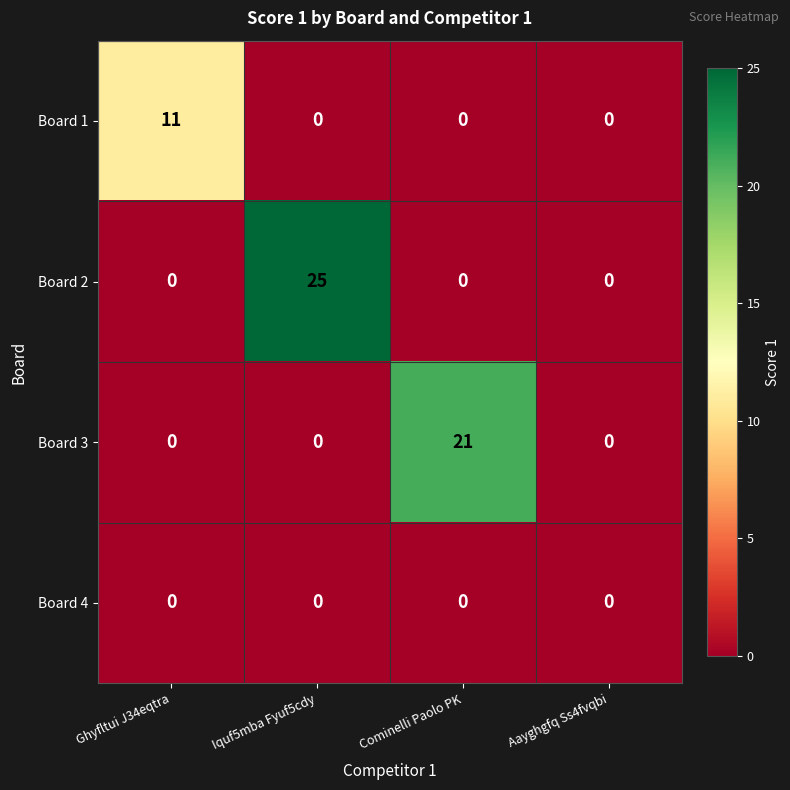

Between Iquf5mba Fyuf5cdy and Aayghgfq Ss4fvqbi, which series saw the biggest shift?

Board 2